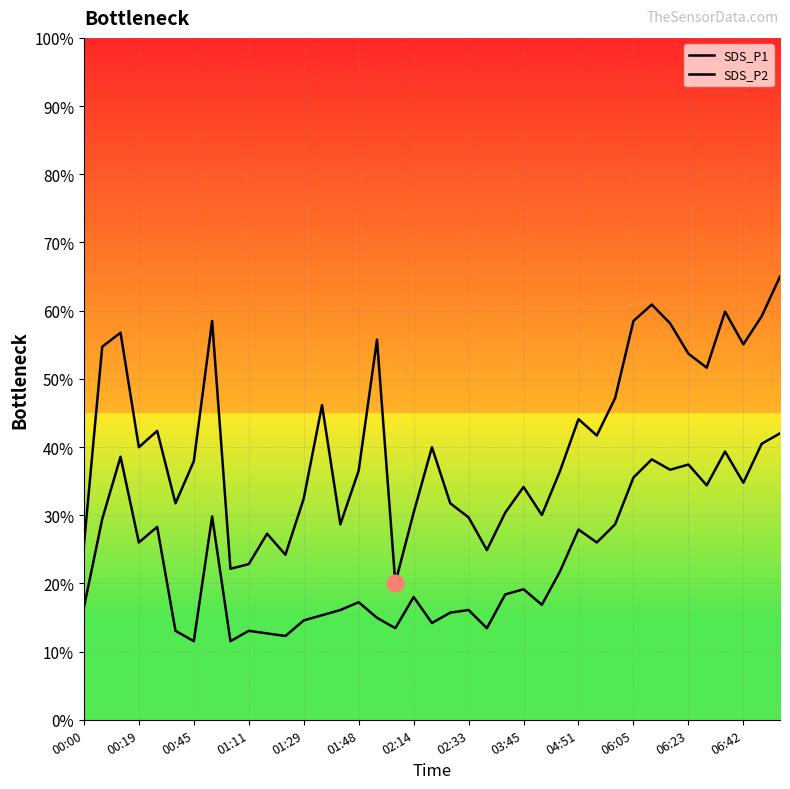

Where is SDS_P2 nearest to the value 26?

00:19